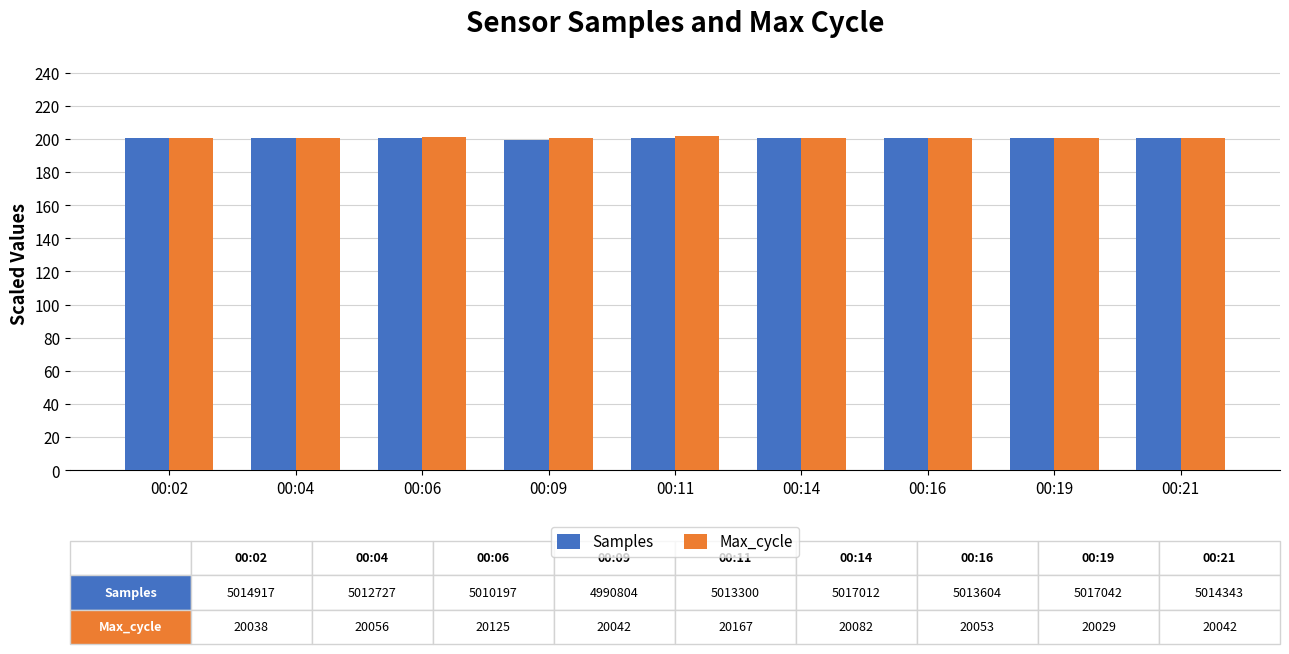

Is it true that Max_cycle equals 115.3 at 00:16?

False